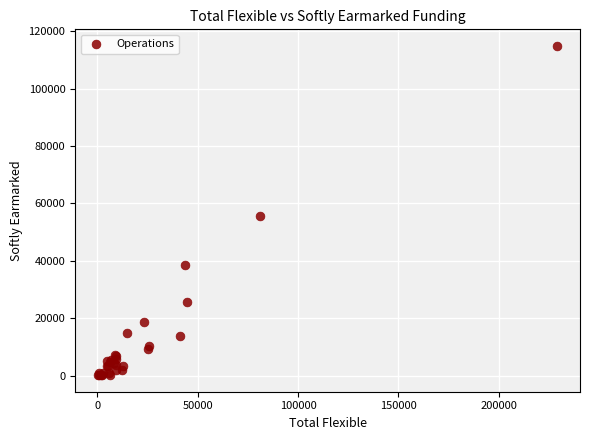

What Y value in the scatter plot is closest to 57532?

55520